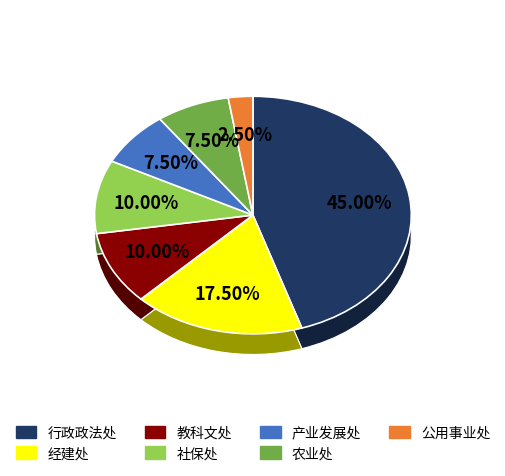

How many slices are in this pie chart?

7